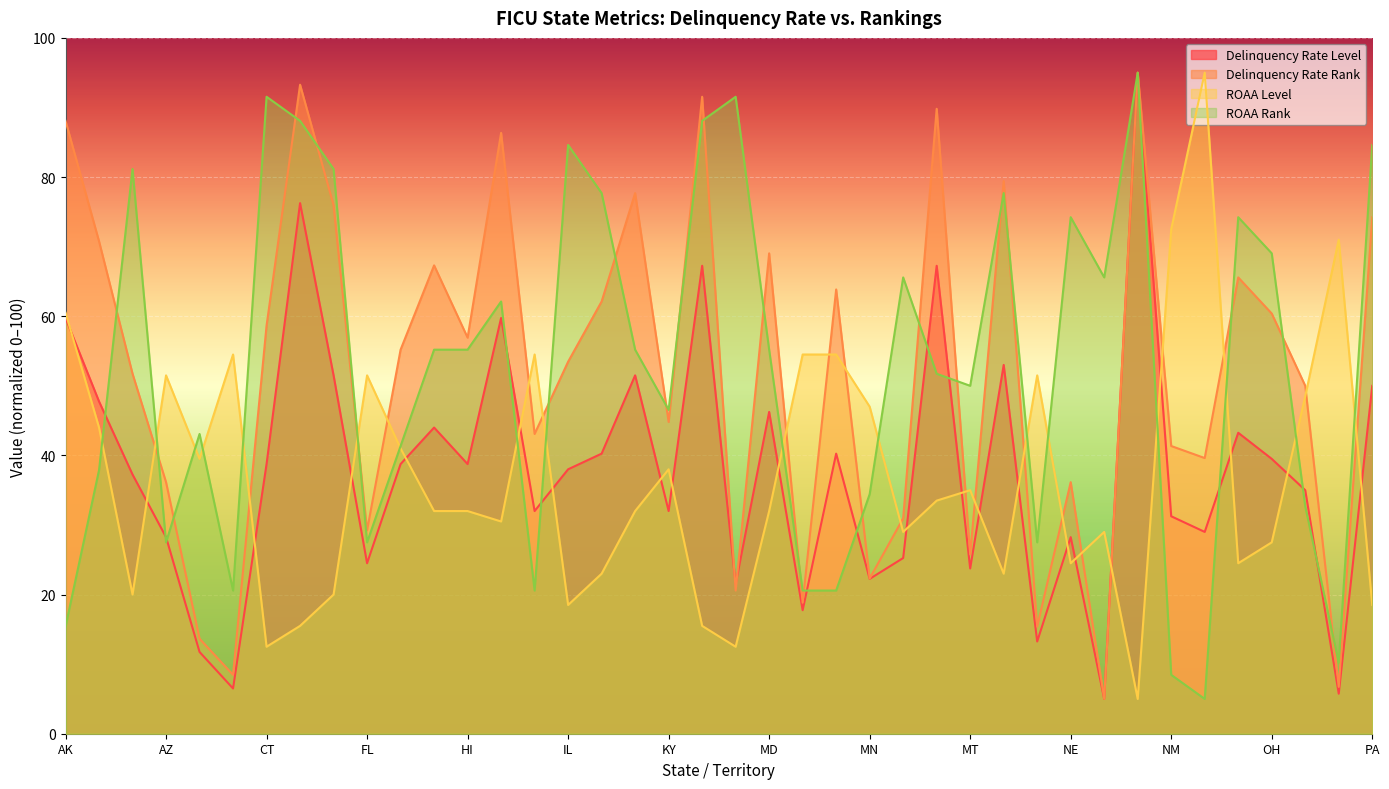

What is the smallest value displayed?

5.0